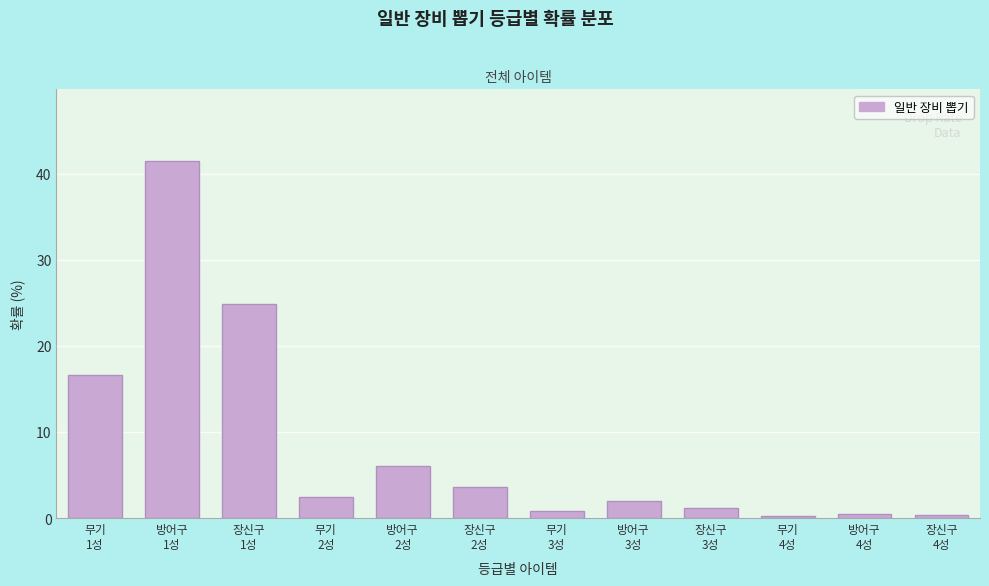

What is the maximum value shown in the chart?

41.5